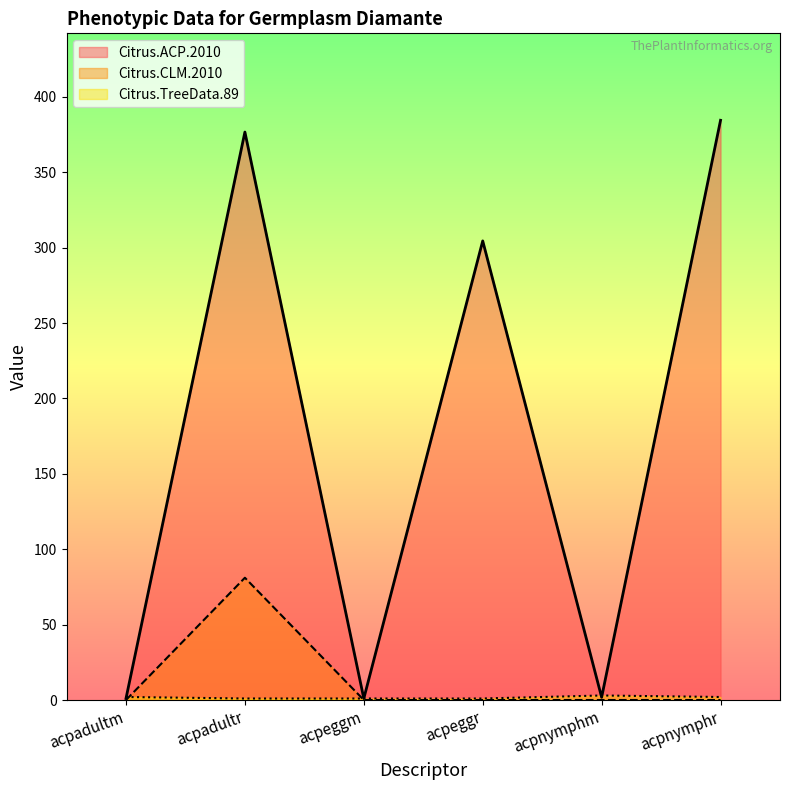

At which label is Citrus.ACP.2010 closest to 192?

acpeggr